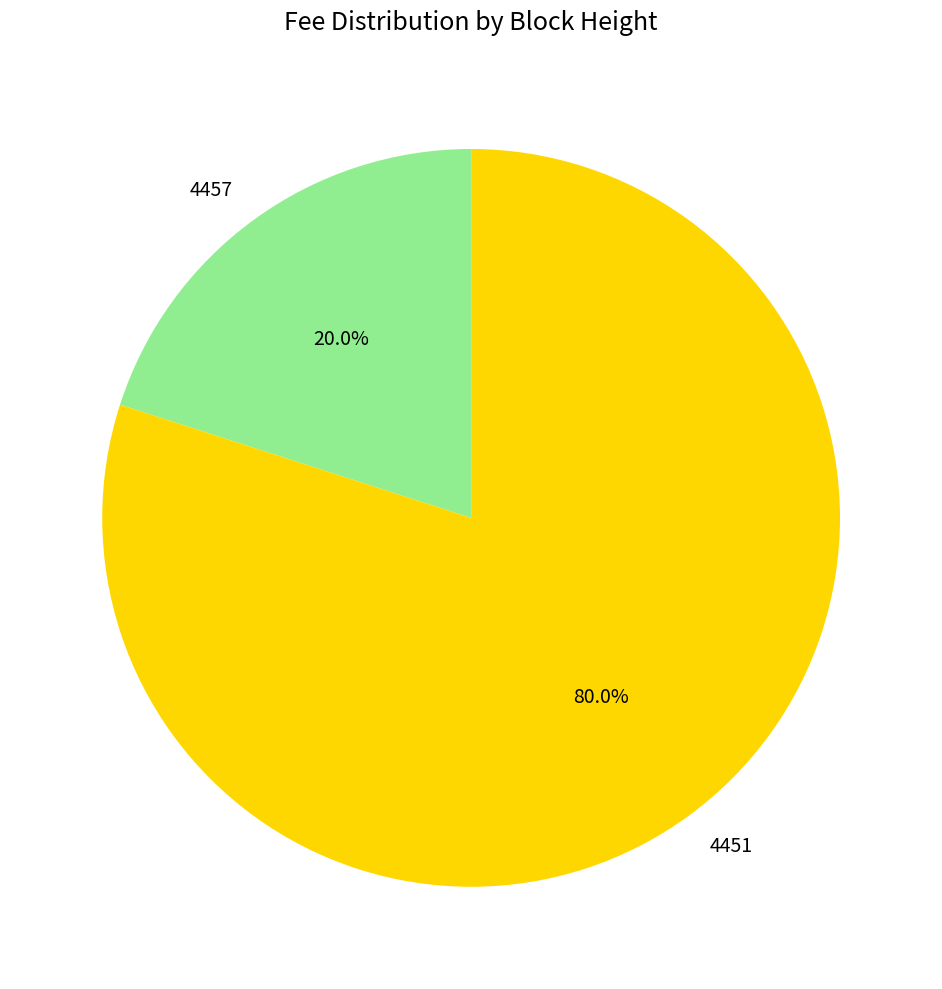

To the nearest percent, what portion does 4451 represent?

80%